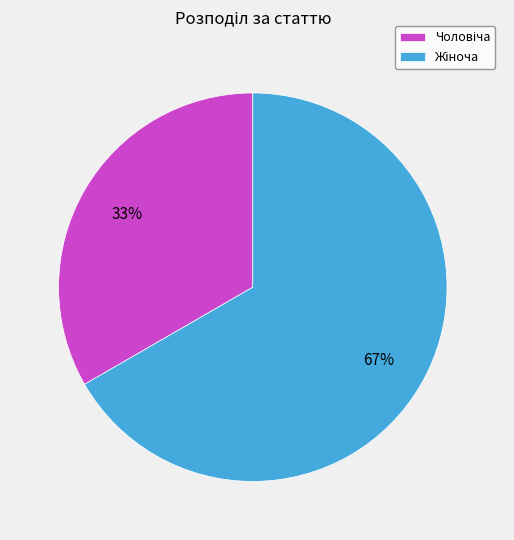

To the nearest percent, what is the average slice percentage?

50%